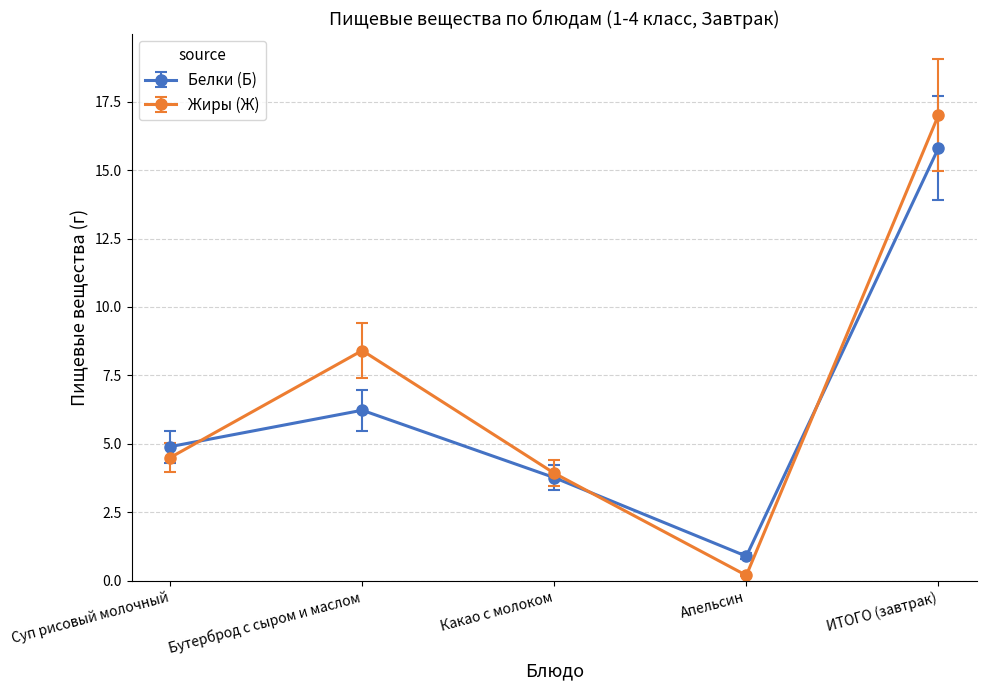

What is the lowest value of the Белки (Б) series?

0.9